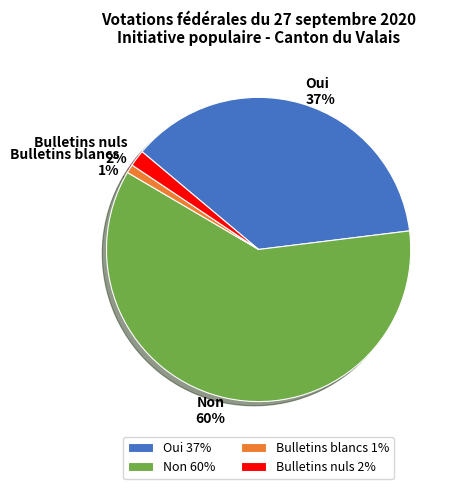

Which category accounts for the majority?

Non